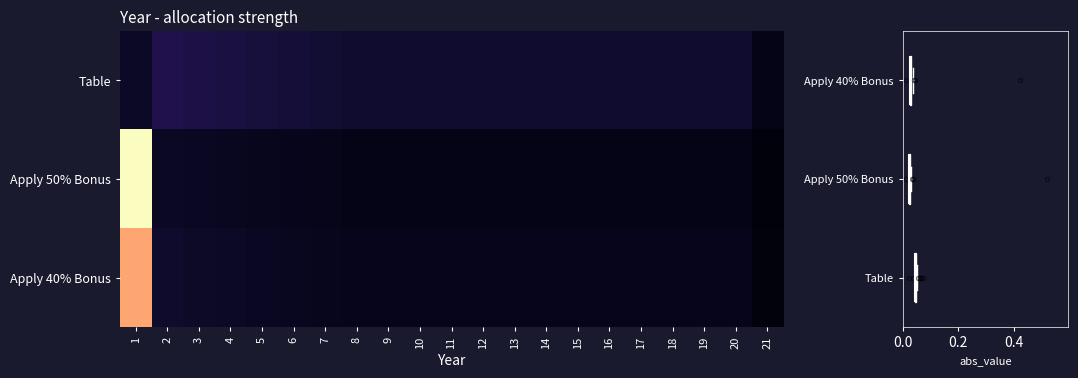

How many data points does each series have?

21